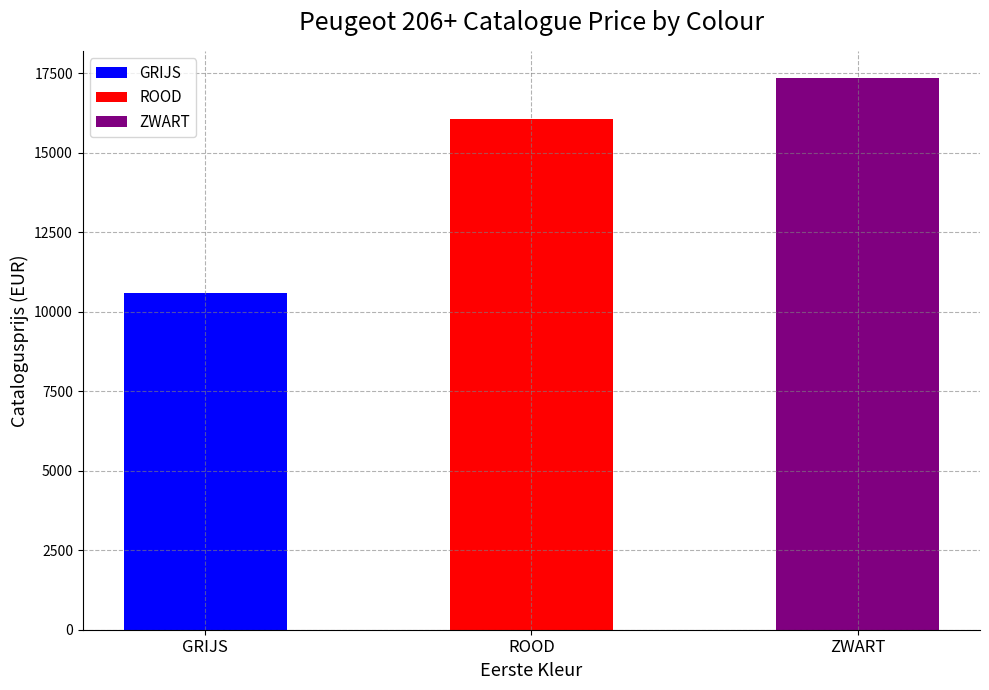

Count the values in the range 10595 to 17344.

3